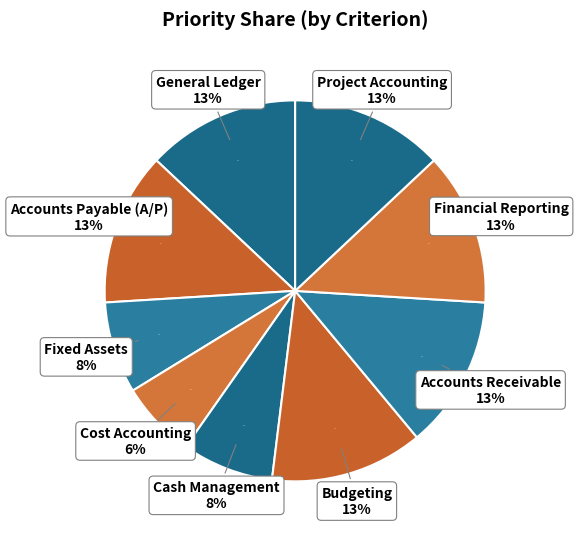

Is it true that General Ledger is 18% of the pie?

False